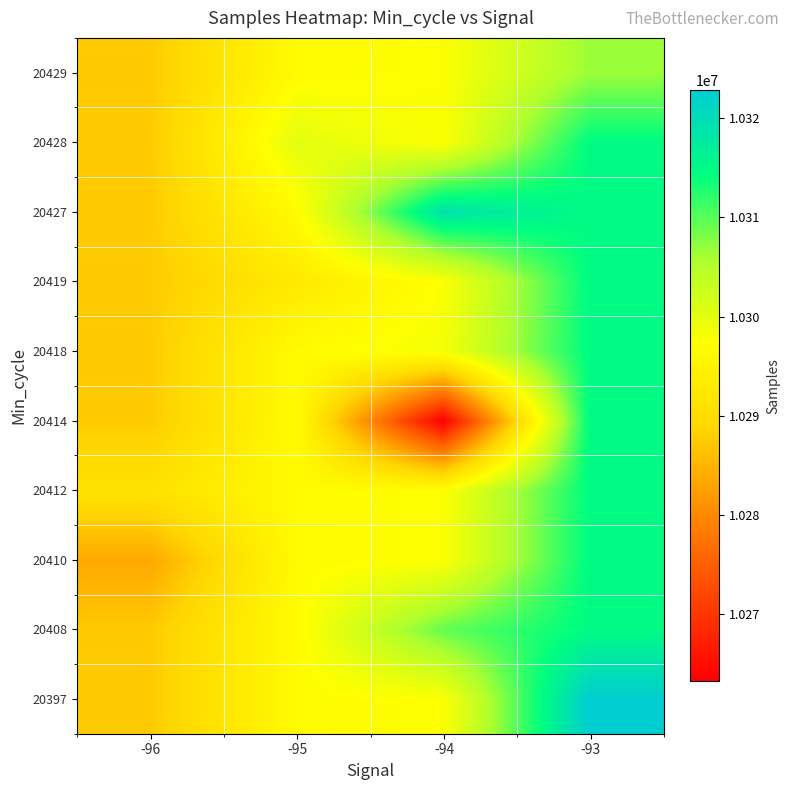

What is the greatest value displayed?

10322802.0